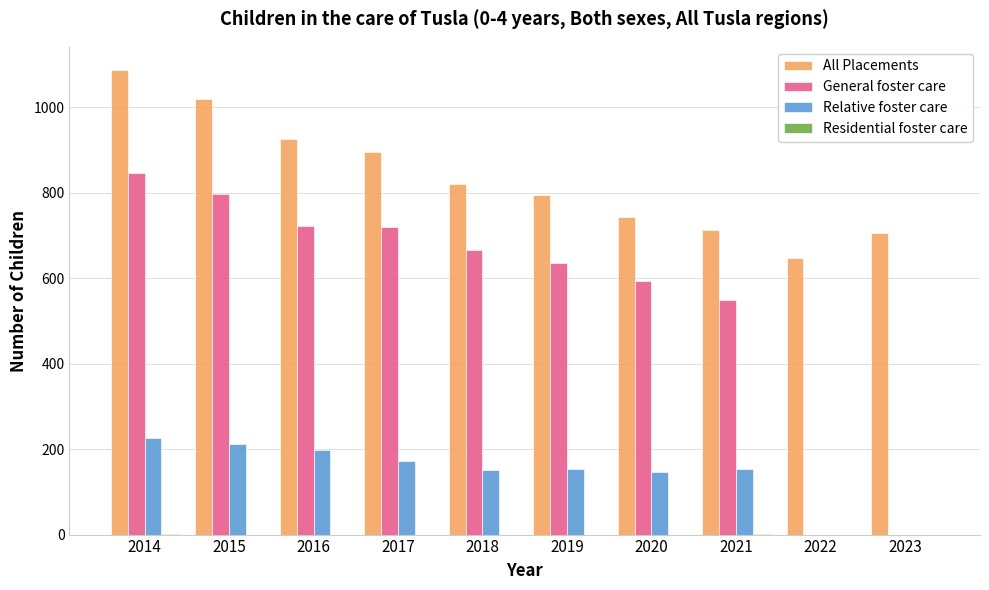

Between 2017 and 2018, which series saw the biggest shift?

All Placements